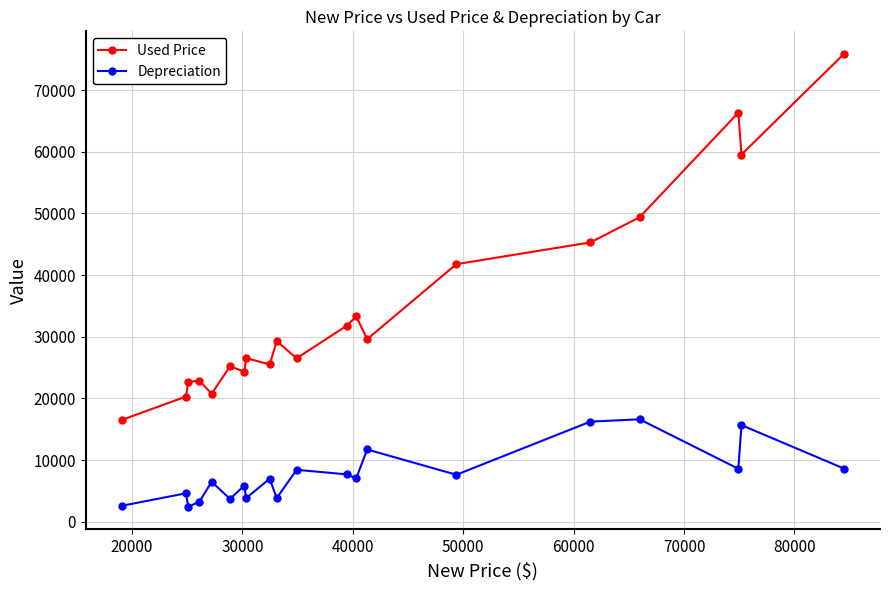

Which series has the widest spread of values?

Used Price